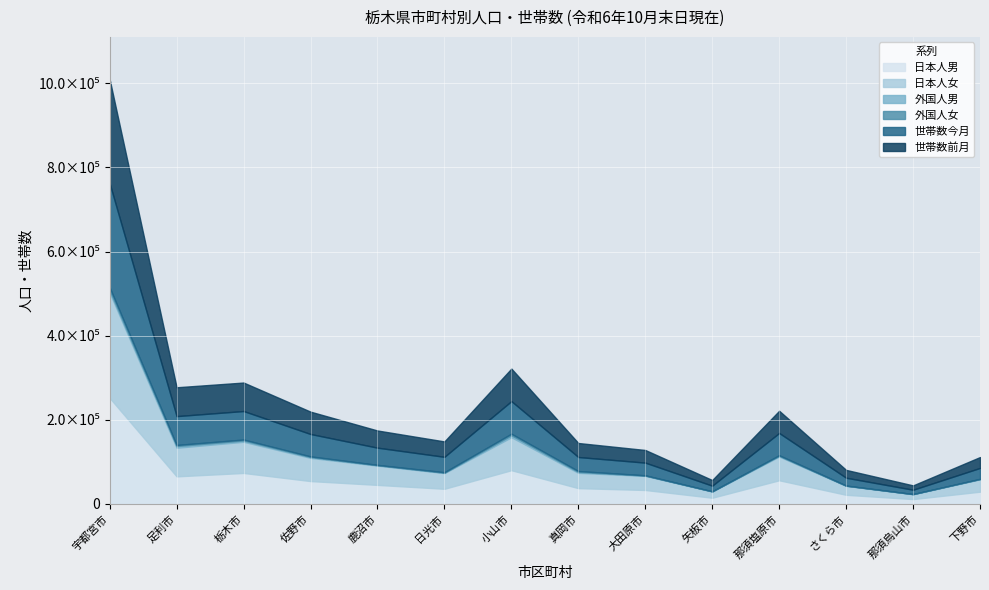

How many data points does each series have?

14